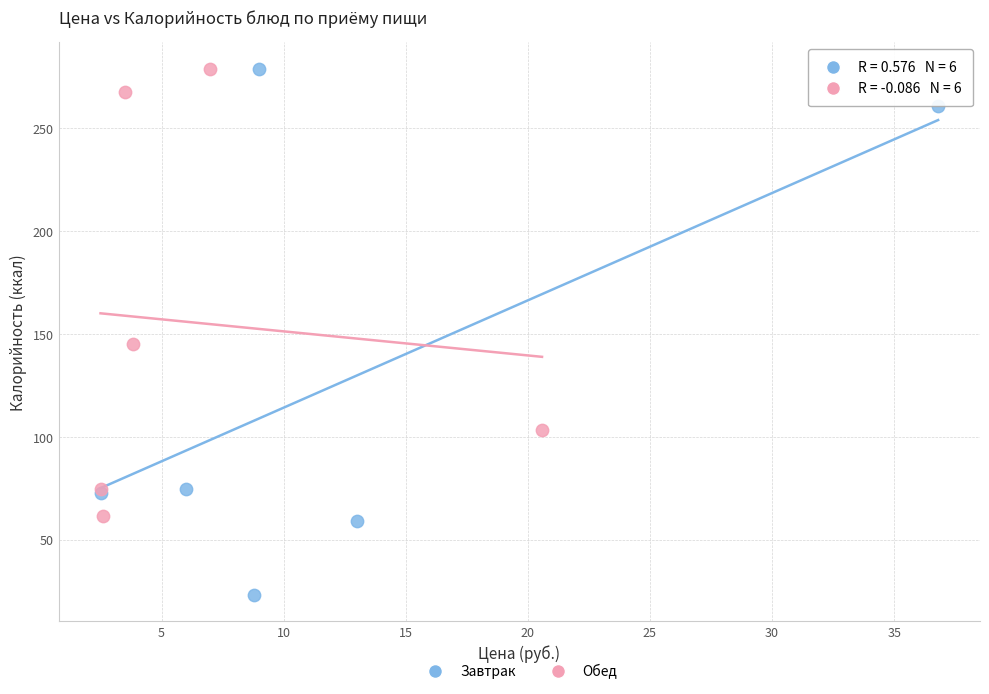

What are all the series names shown in the legend?

Завтрак, Обед